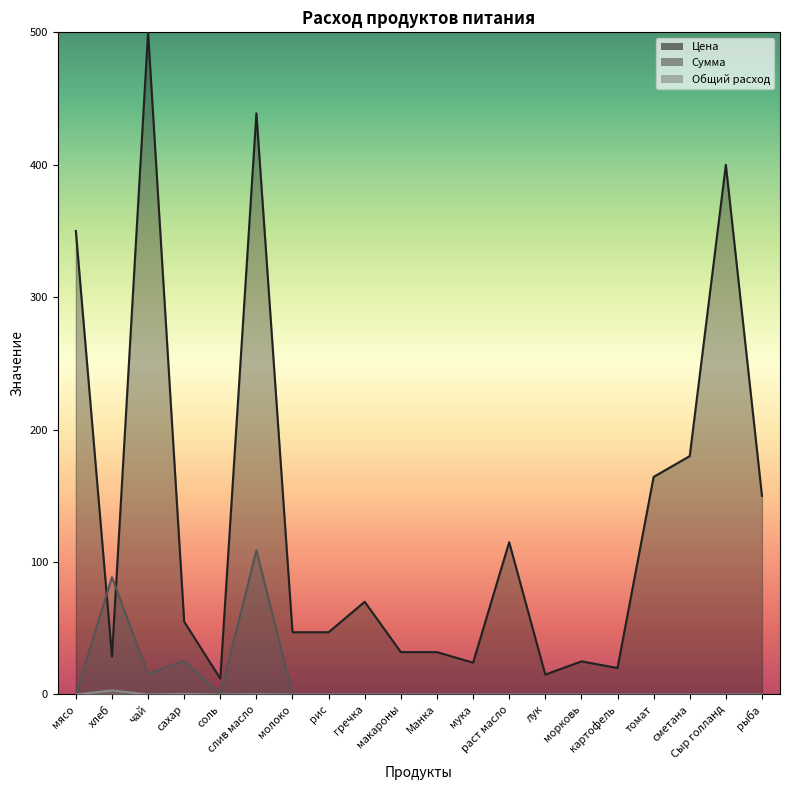

What is the sum of all Общий расход values?

3.8